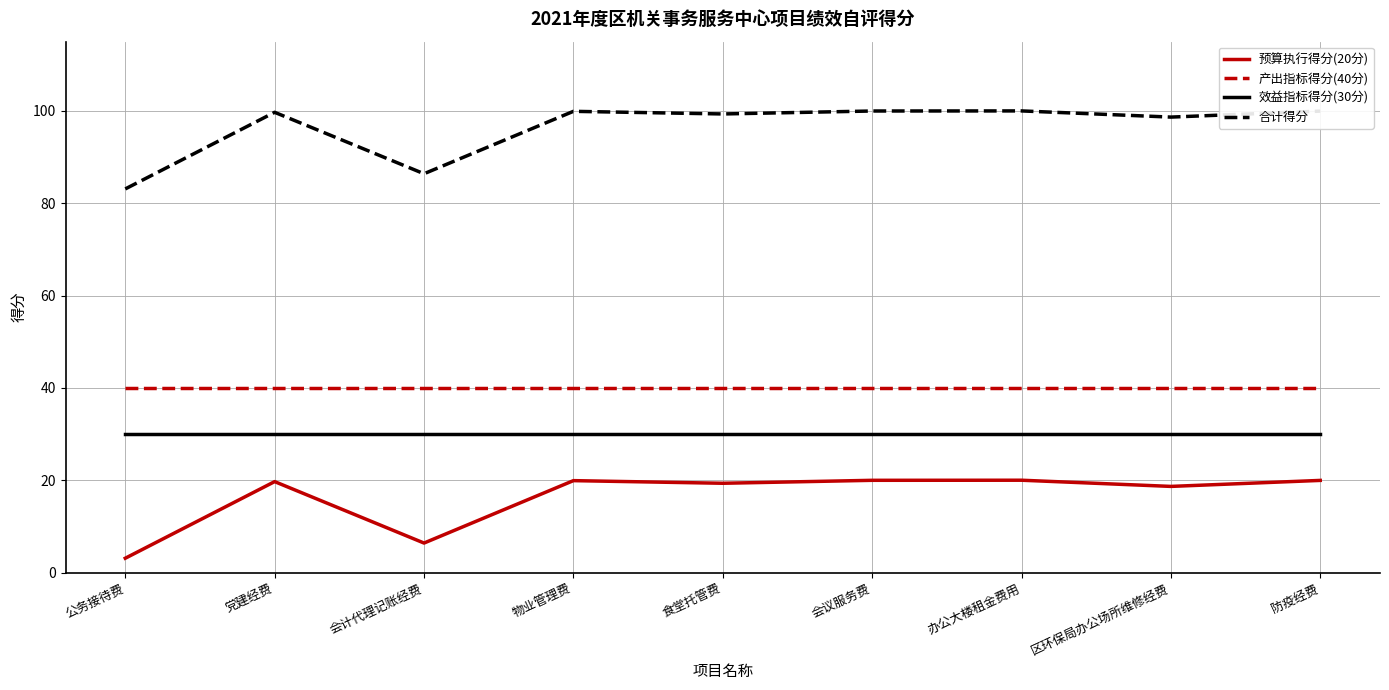

True or false: 预算执行得分(20分) and 合计得分 cross at least once.

False